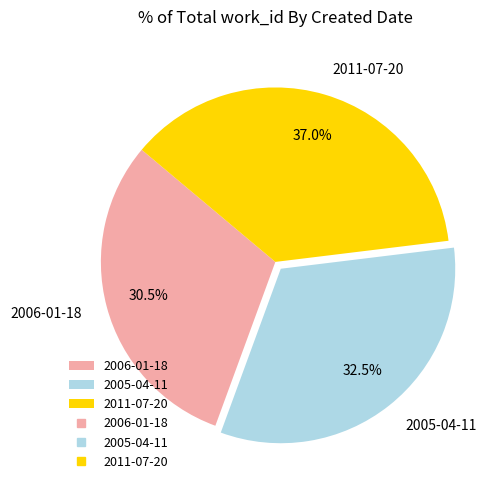

Rank the categories by value from lowest to highest.

2006-01-18, 2005-04-11, 2011-07-20